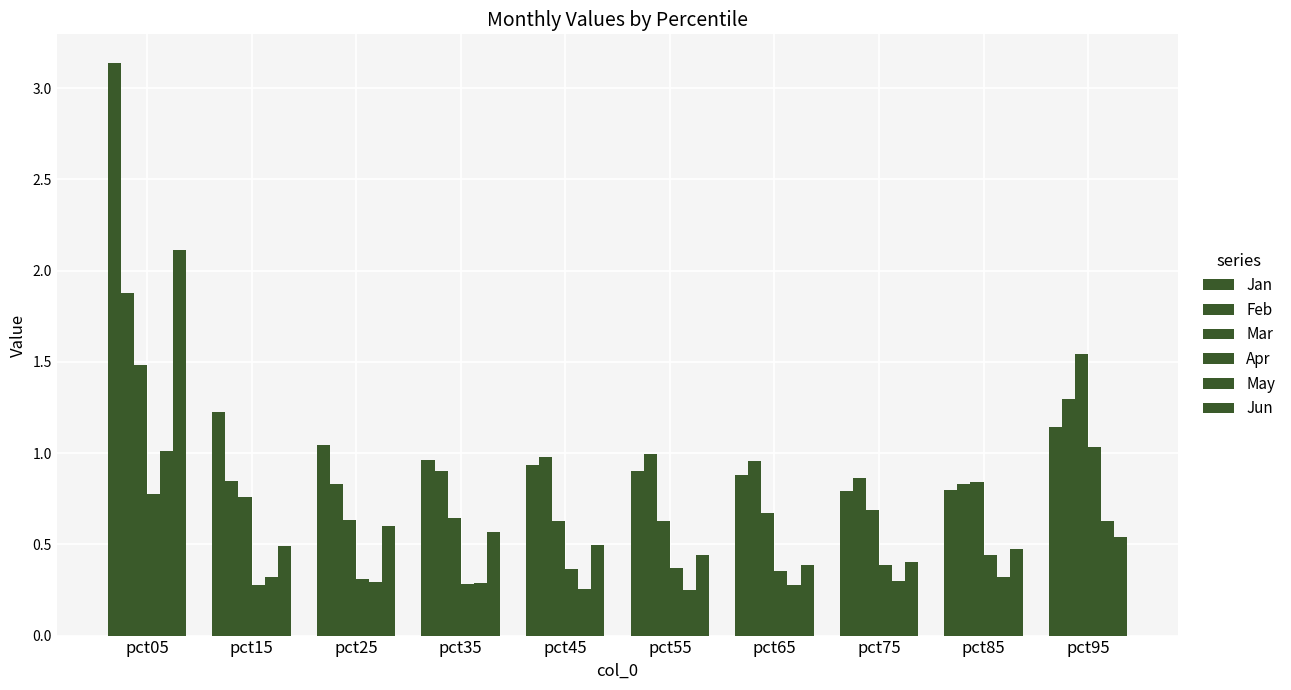

What is the value of the May bar at the 2nd from the left?

0.3